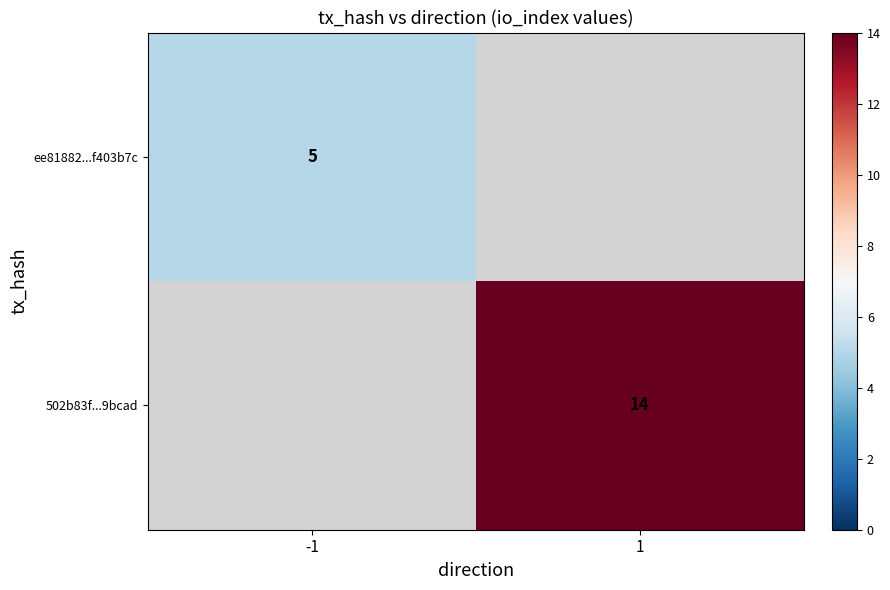

What is the maximum value shown in the chart?

14.0